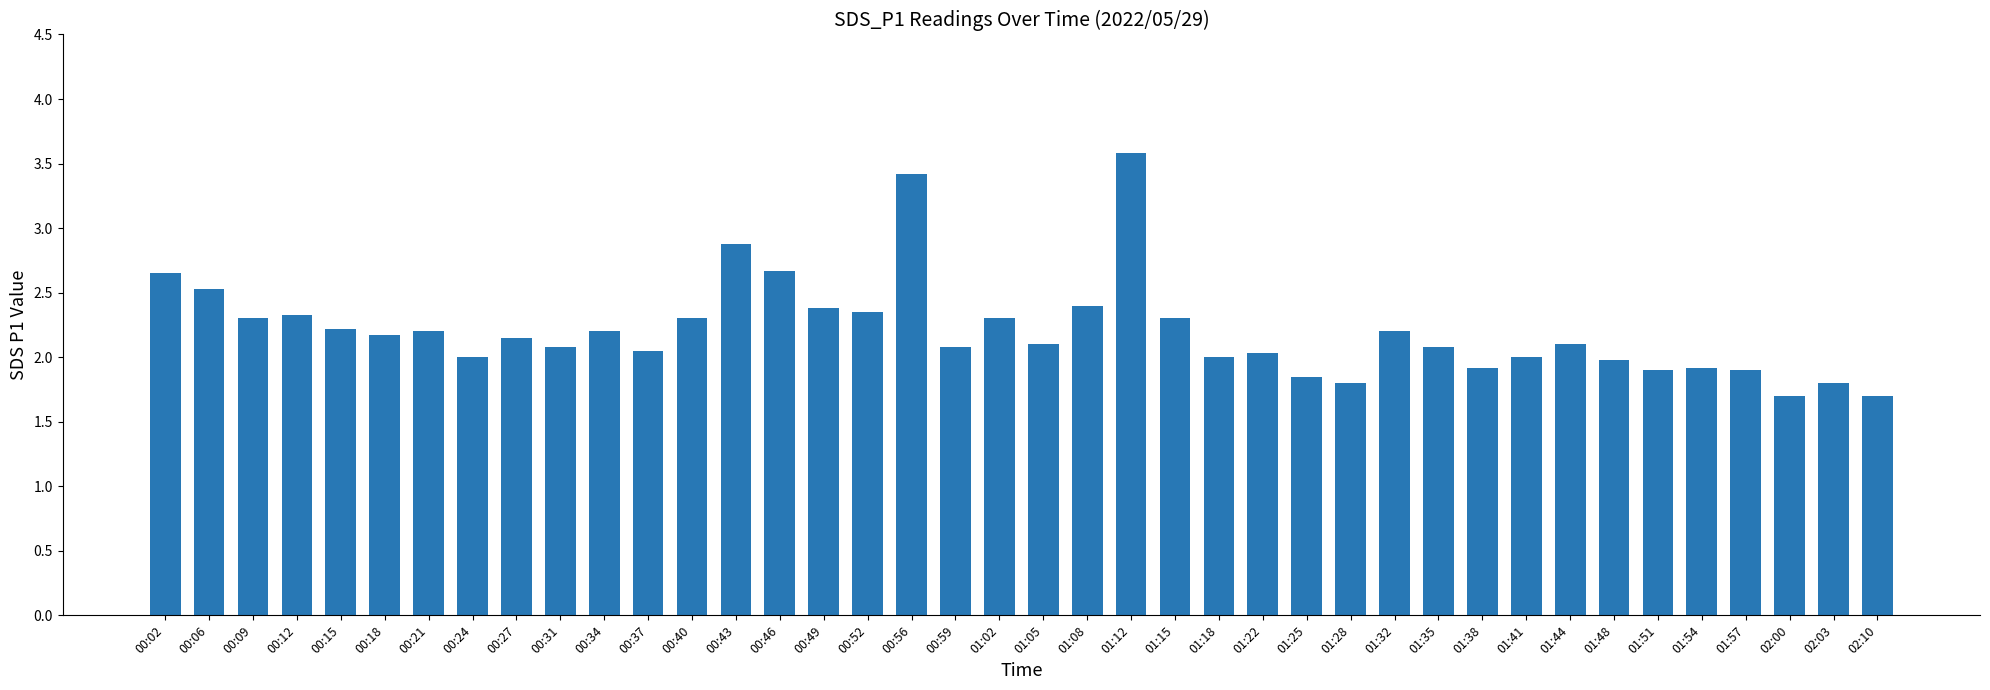

What is the label of the 5th bar from the right?

01:54